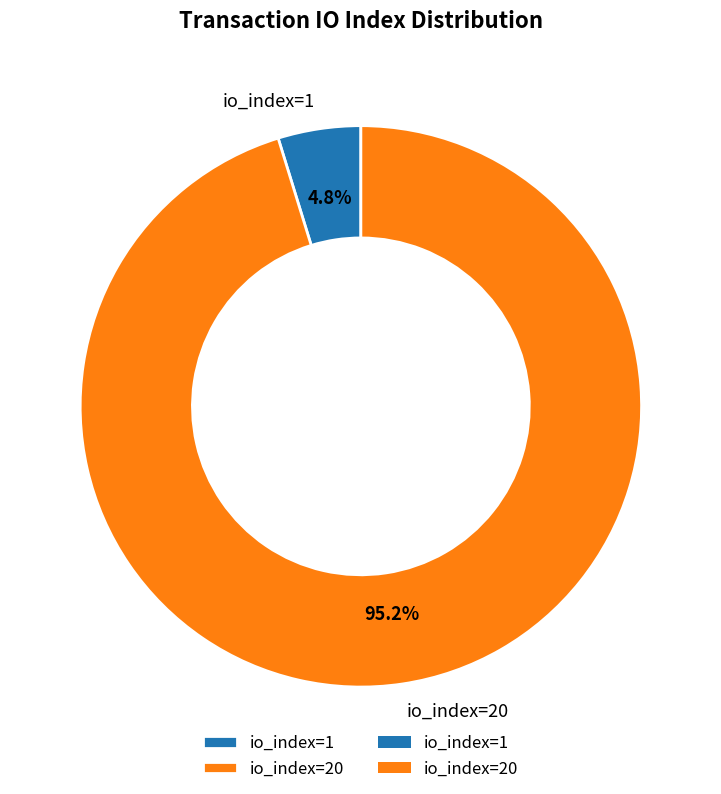

Between io_index=20 and io_index=1, which is larger?

io_index=20